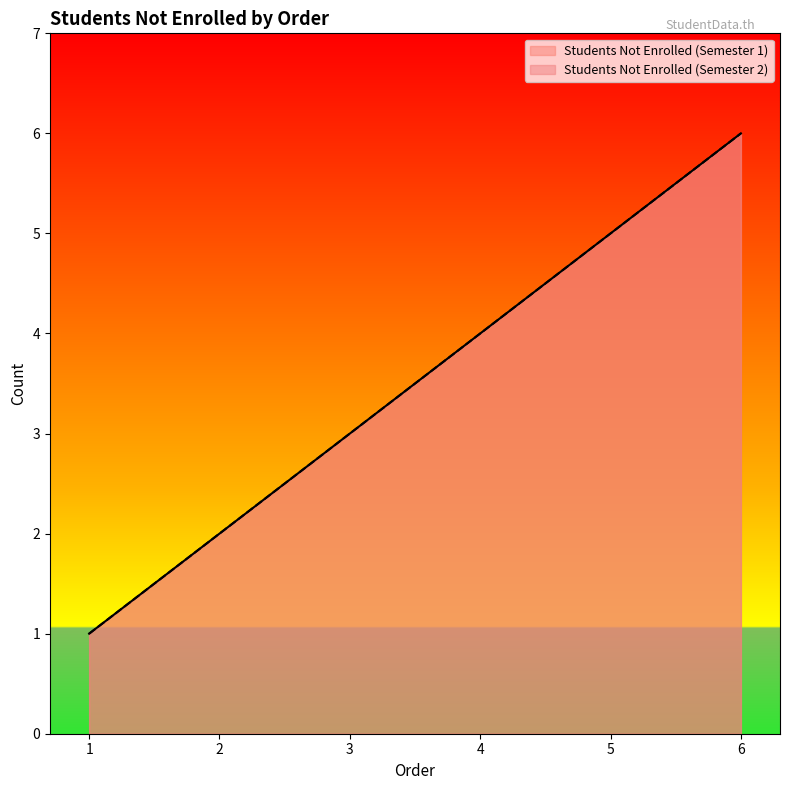

Which series changed the most between 4 and 6?

Students Not Enrolled (Semester 1)